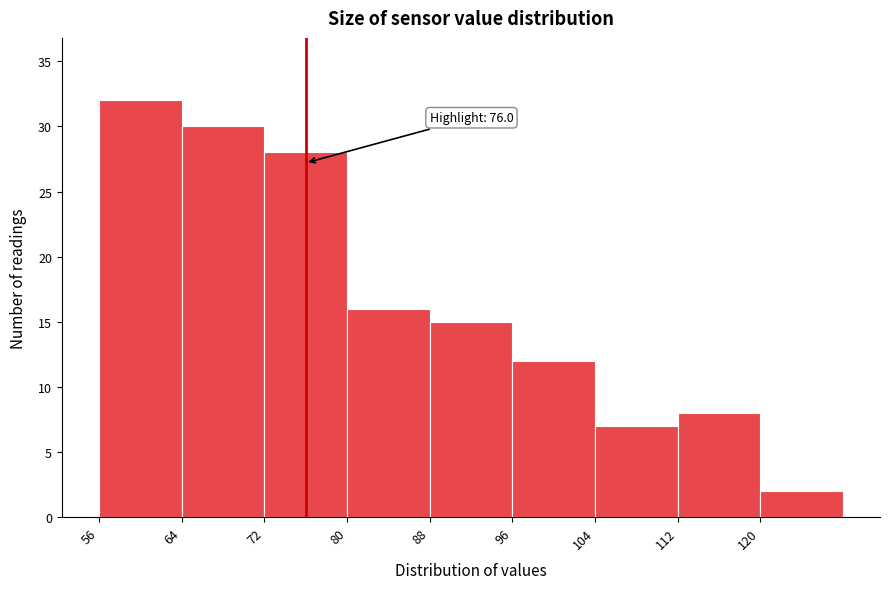

Which range on the x-axis has the tallest bar?

56 to 64